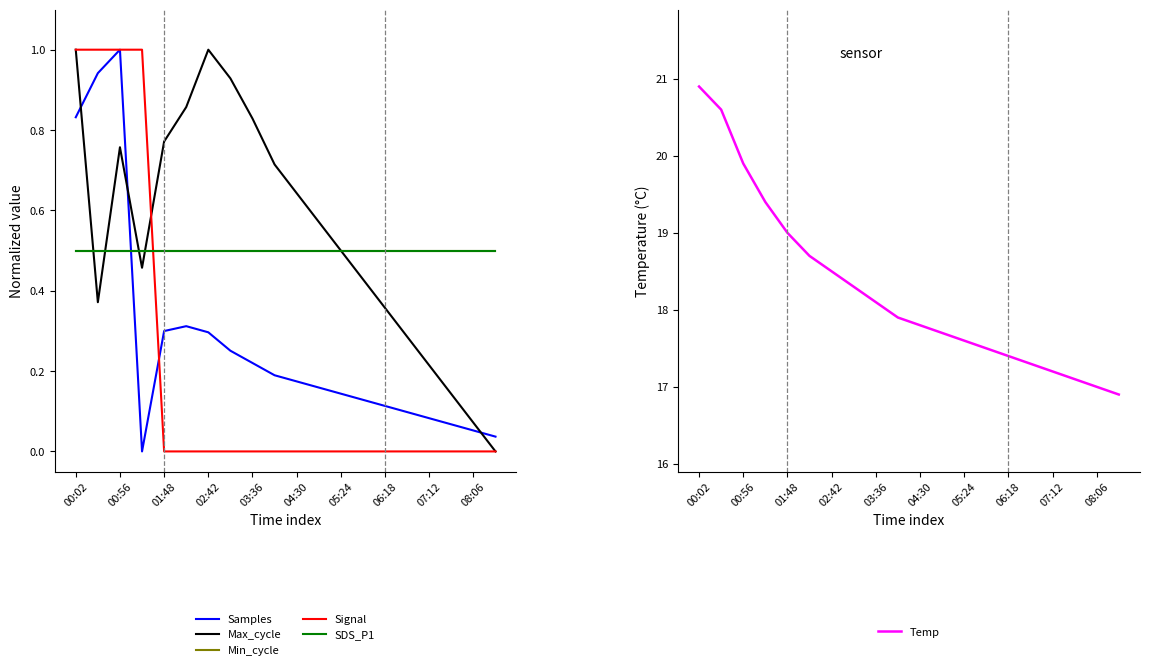

The Temp series shows 28.7 at 17. True or false?

False